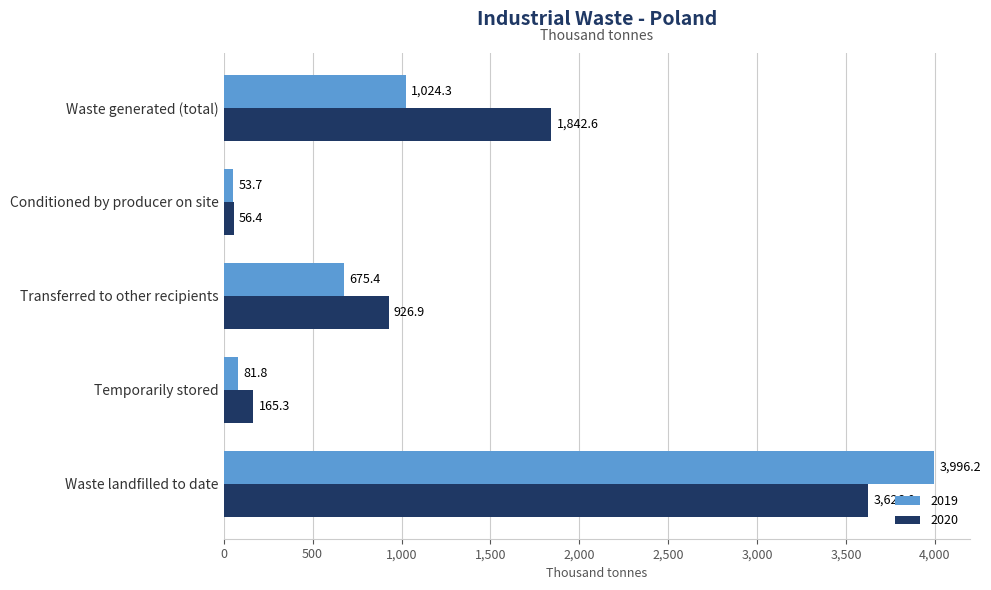

The value of 2020 at Conditioned by producer on site is 56.4. True or false?

True